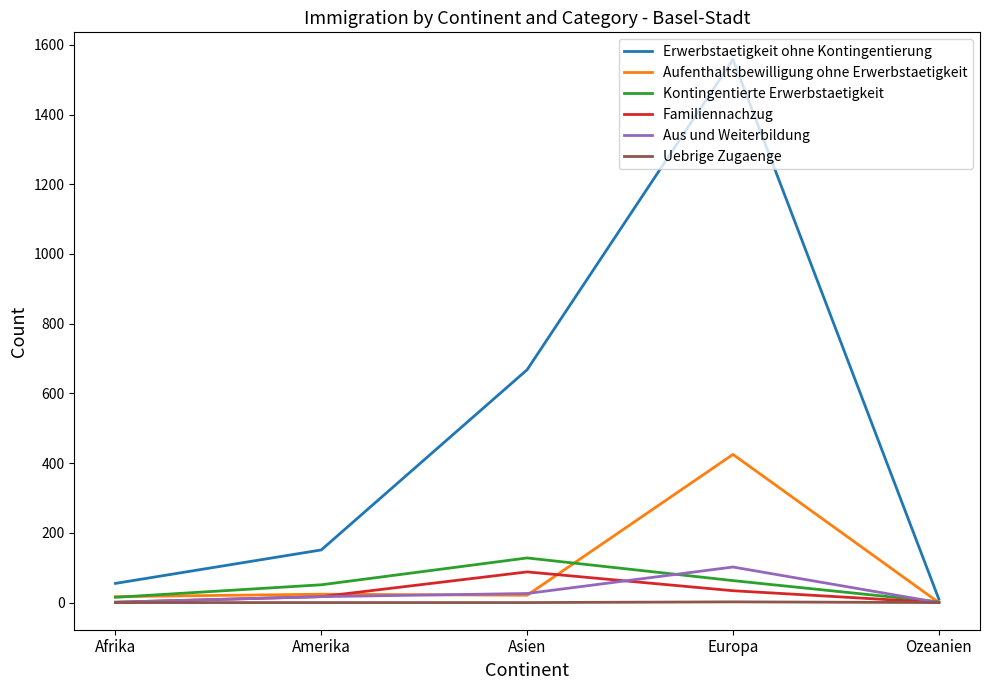

What position from the right is Ozeanien?

1